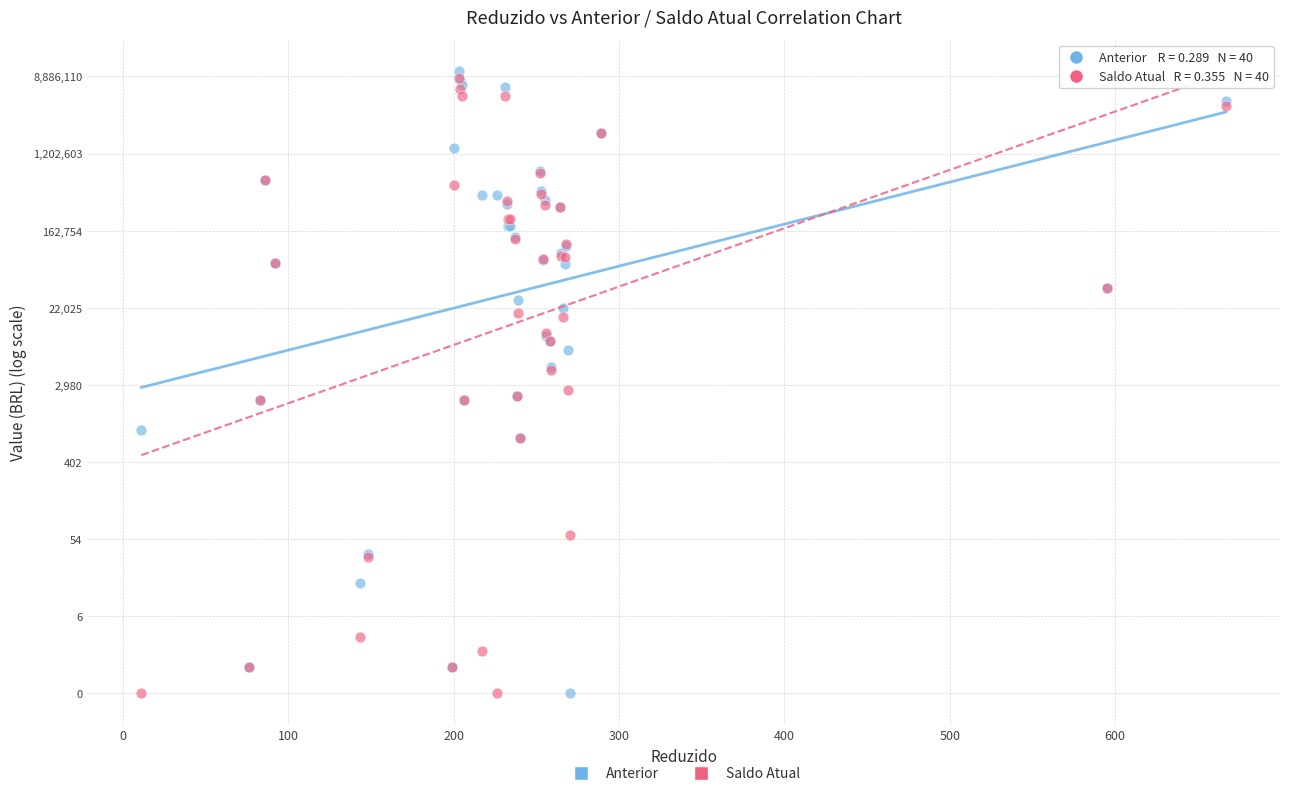

Which series reaches the maximum Y coordinate?

Anterior